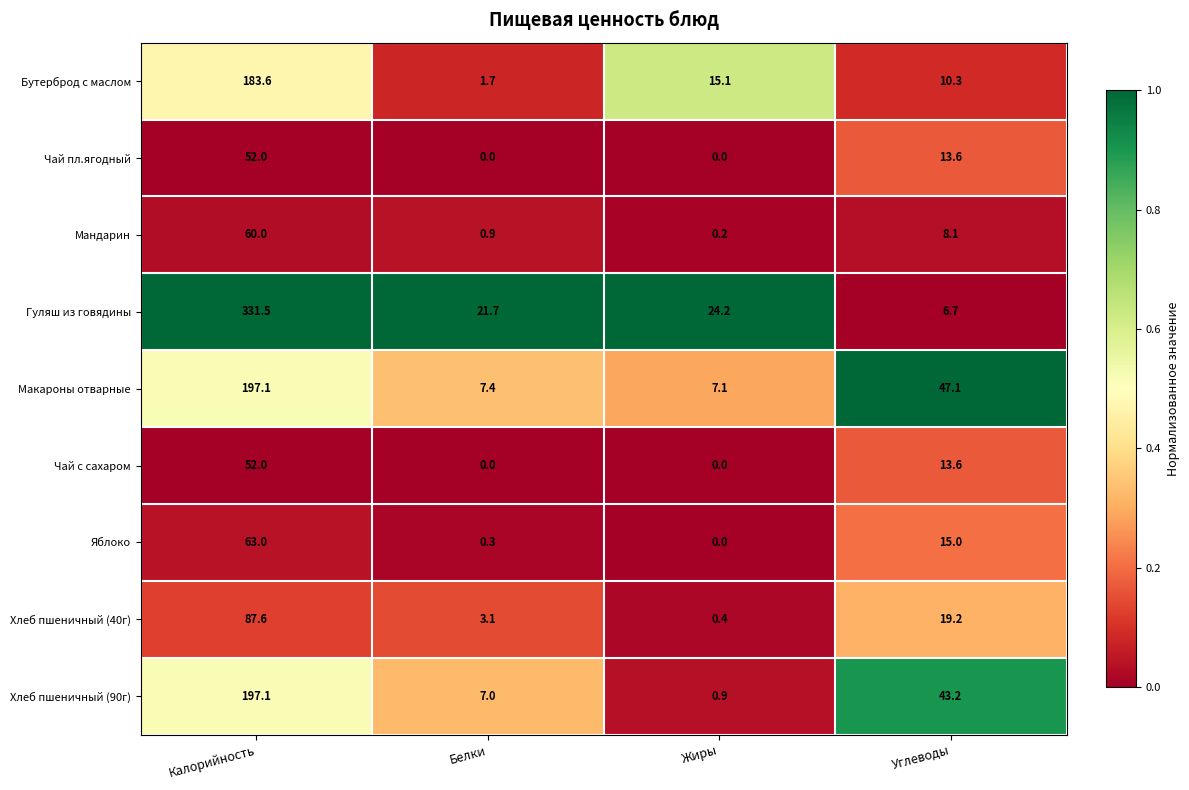

What is the difference between the maximum and minimum values in the Чай с сахаром series?

52.0